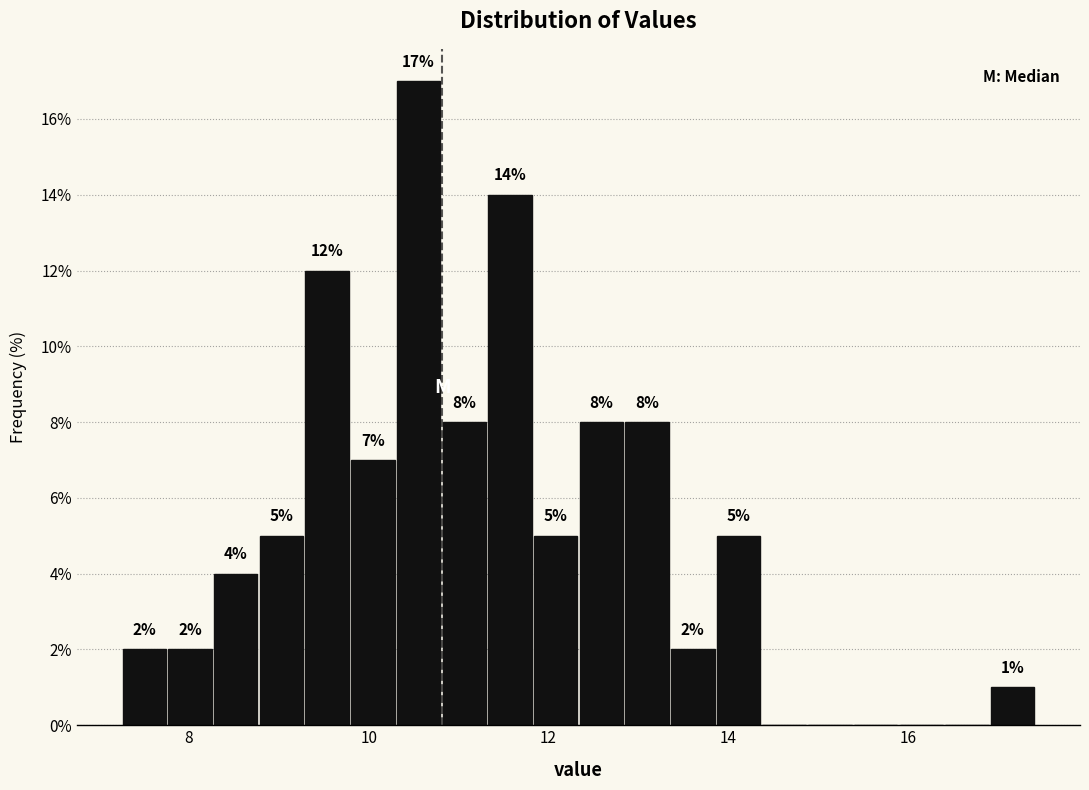

Around what value on the x-axis is the tallest bar? Give the approximate position of its centre, as read against the axis.

10.6